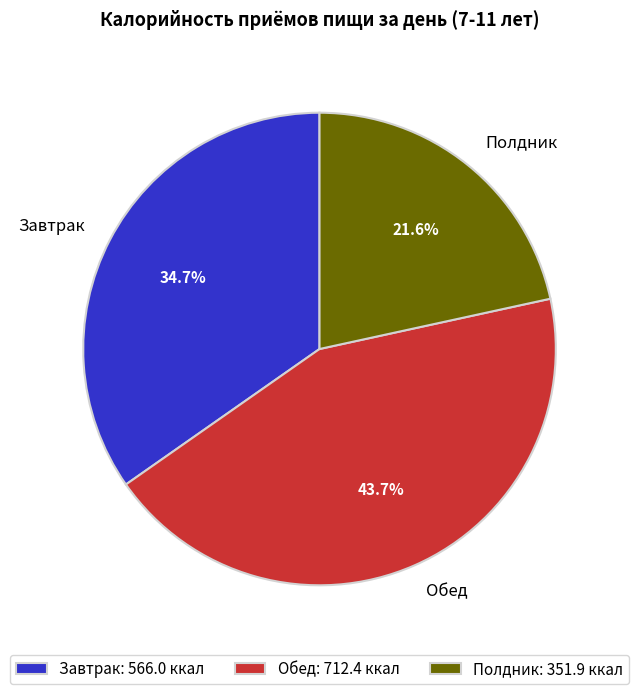

What percentage is the Полдник slice, to the nearest percent?

22%